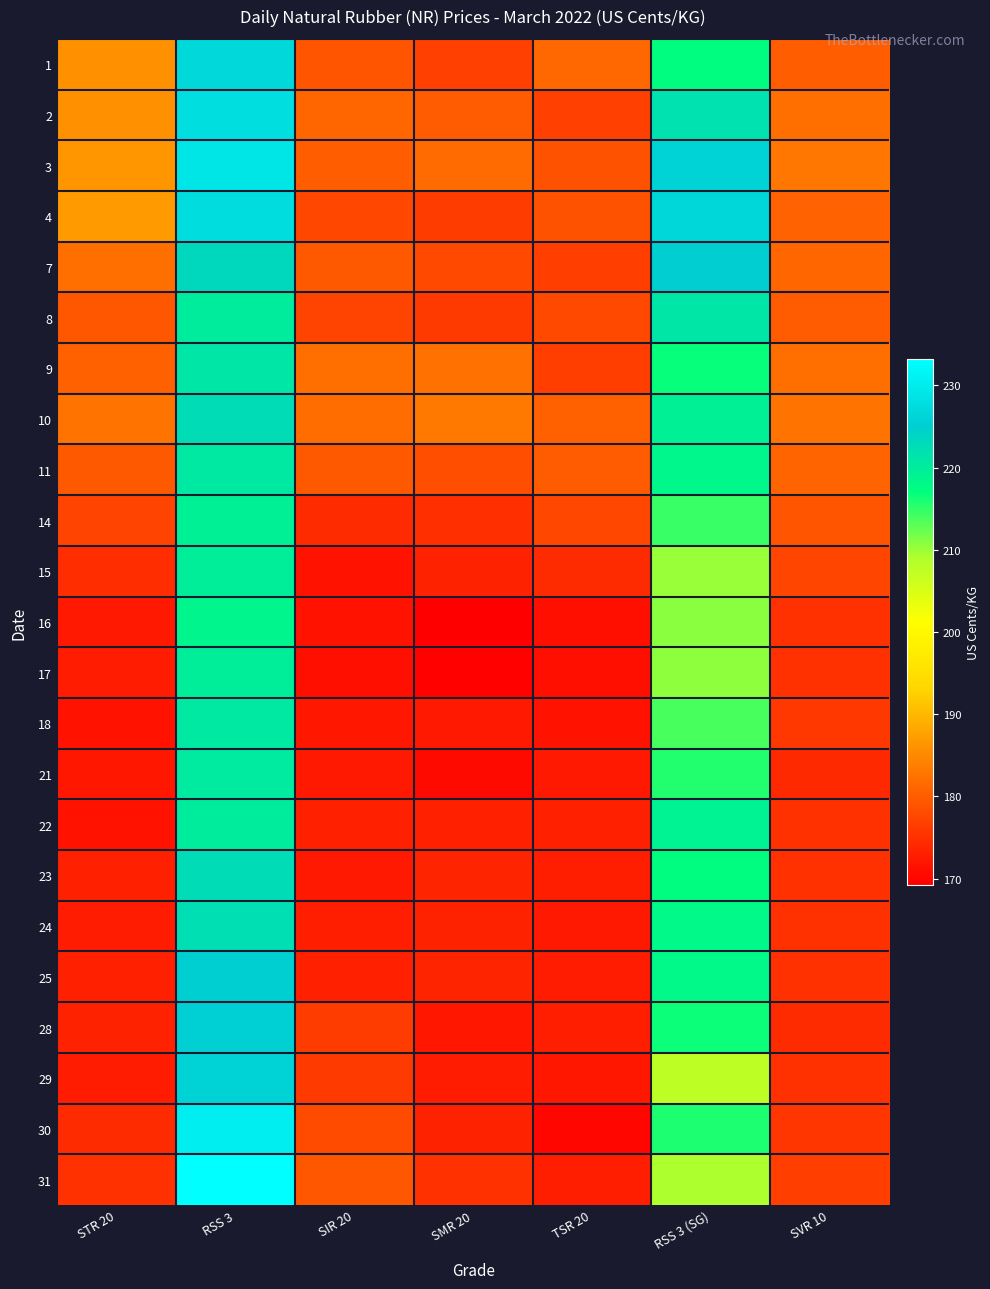

What is the greatest value displayed?

233.2